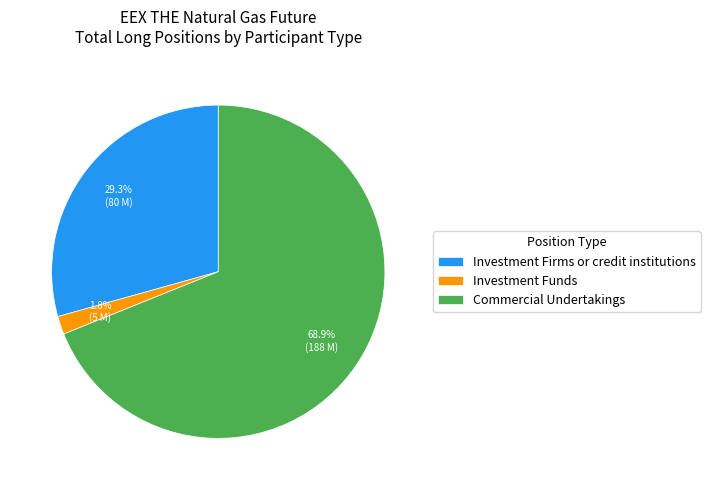

Which has a higher value, Investment Funds or Investment Firms or credit institutions?

Investment Firms or credit institutions